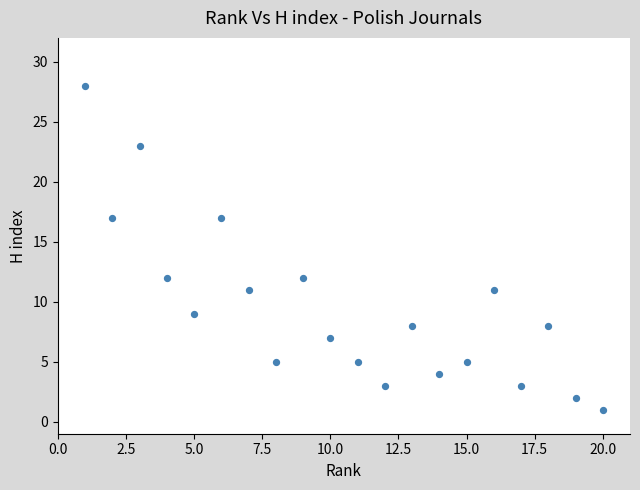

What is the range of Y values (max minus min)?

27